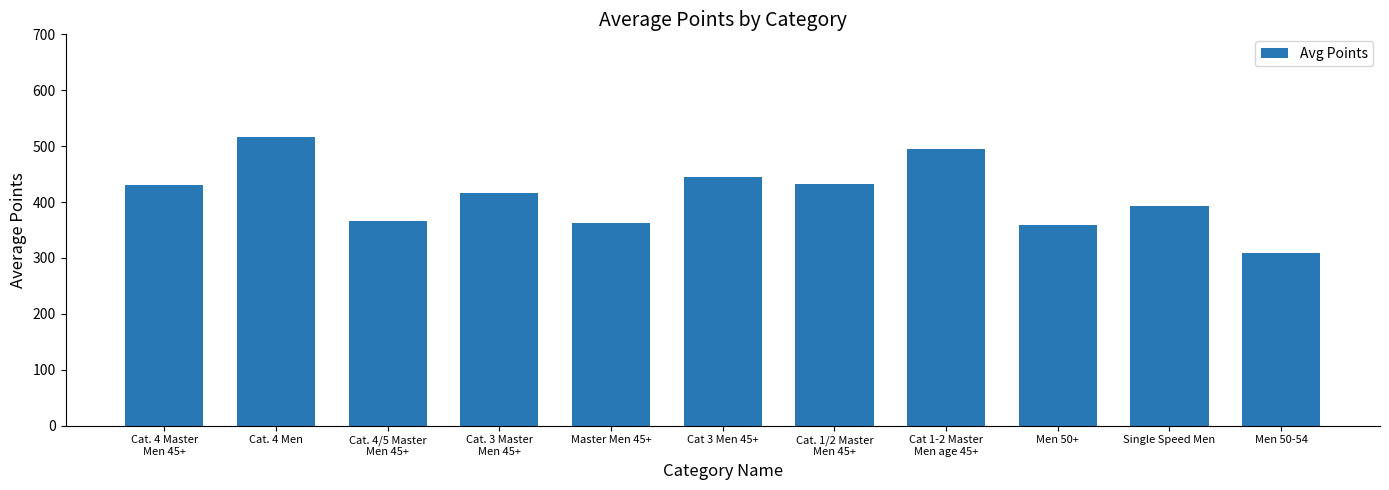

Is it true that the value at Cat. 4 Master
Men 45+ is 430.3?

True